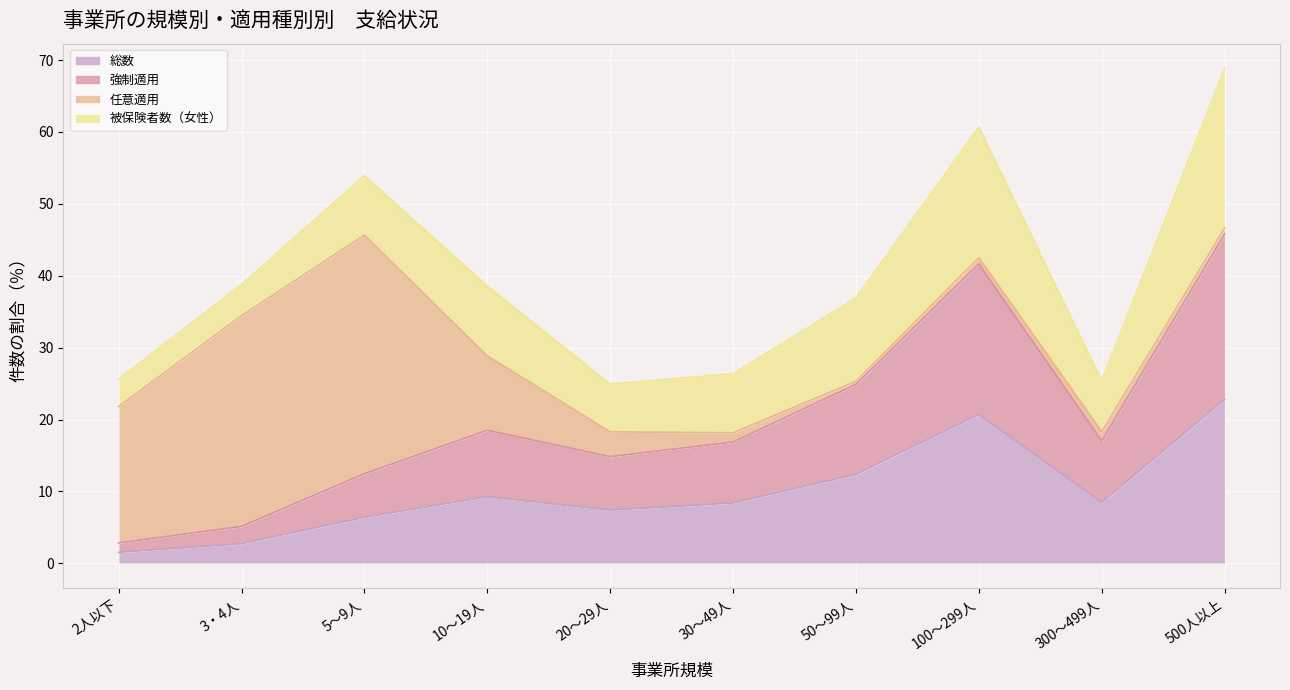

Is the value of 強制適用 at 3・4人 greater than the value of 総数 at 500人以上?

No